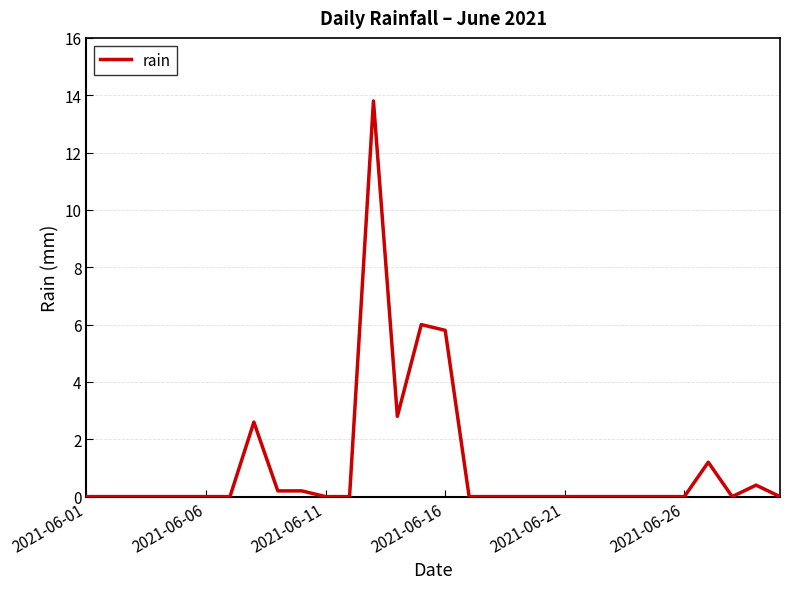

What is the greatest value displayed?

13.8